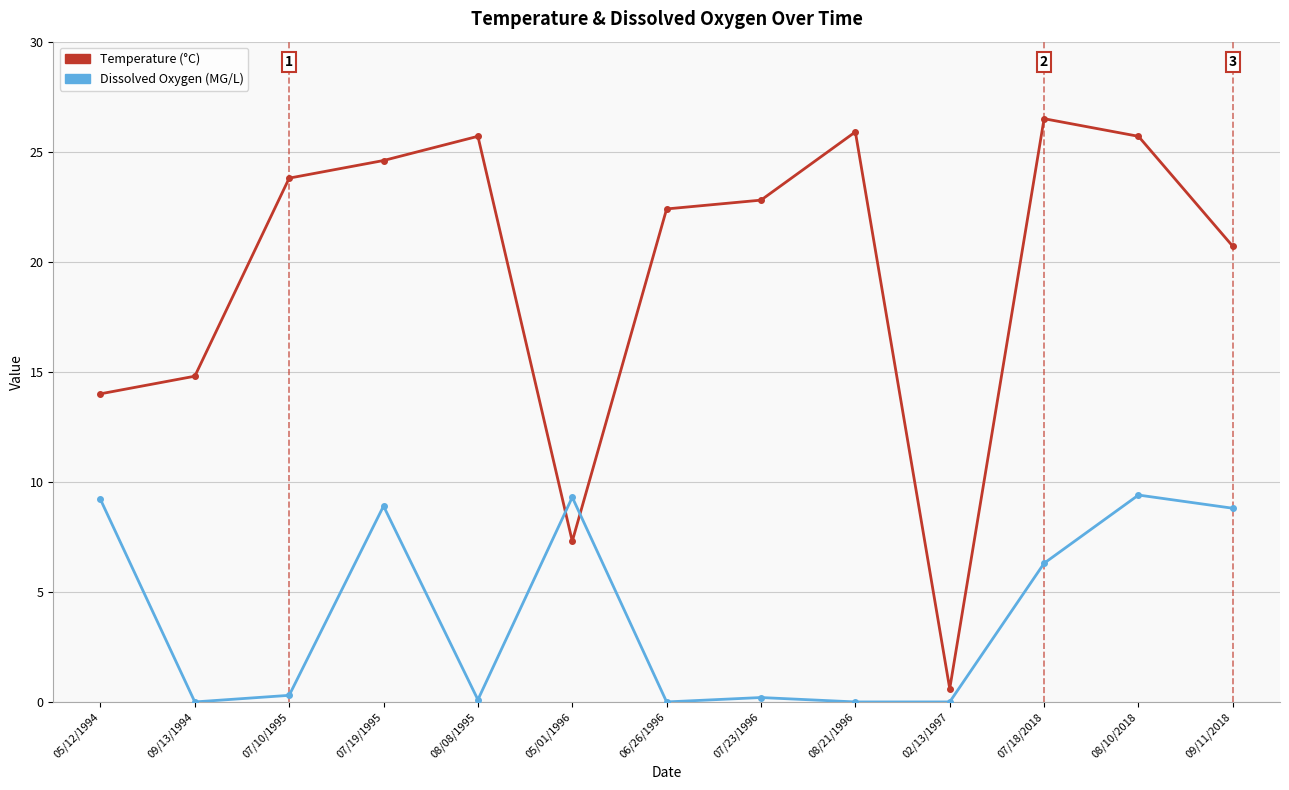

True or false: Dissolved Oxygen (MG/L) has a value of 0.1 at 08/08/1995.

True